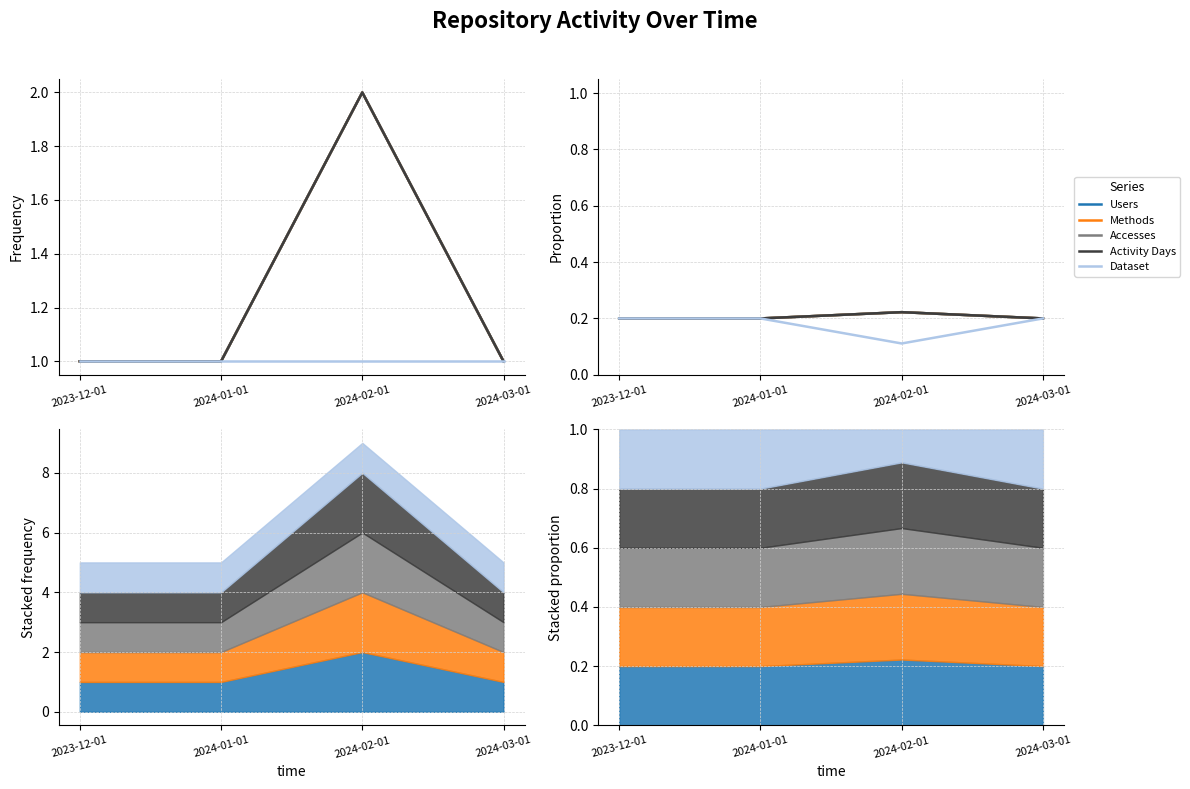

Count the number of categories in the chart.

4